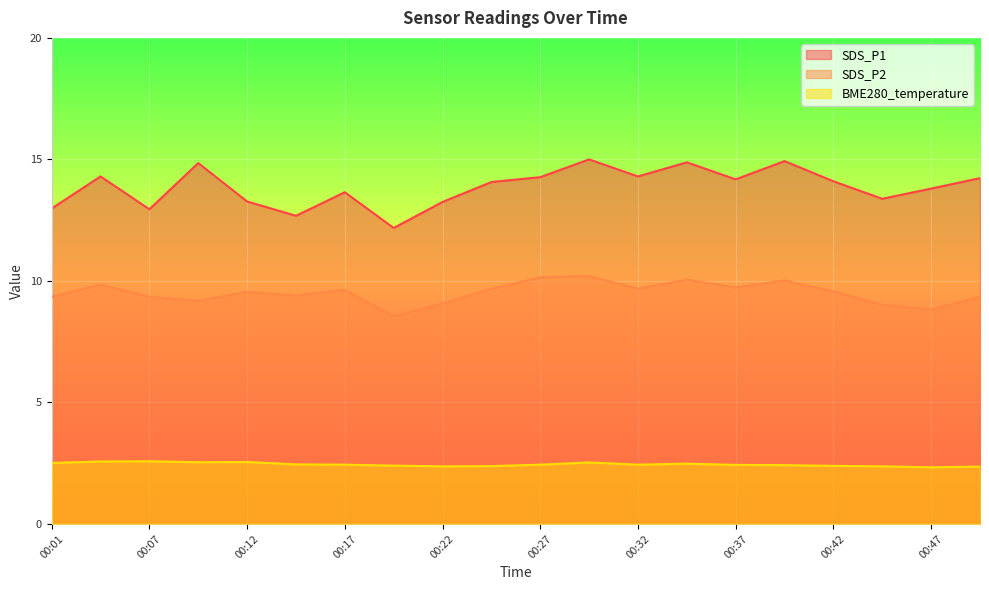

Is it true that BME280_temperature equals 4.5 at 00:04?

False